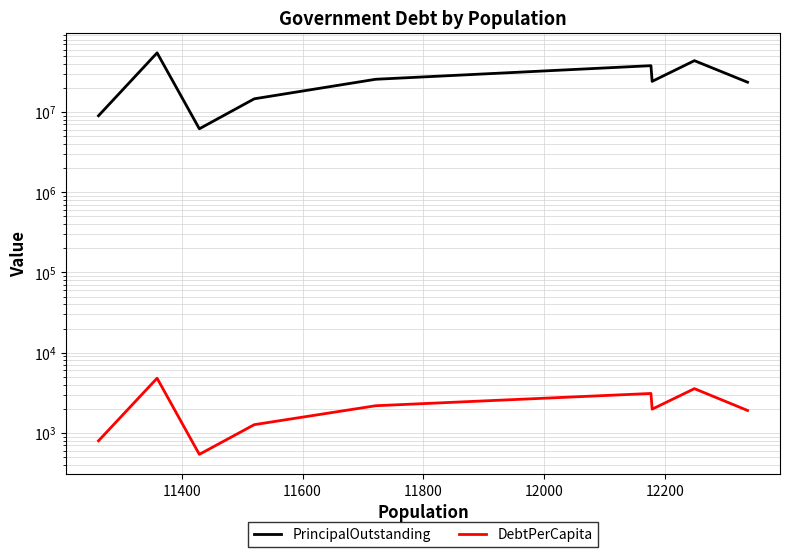

How many values in the DebtPerCapita series exceed 1975?

5